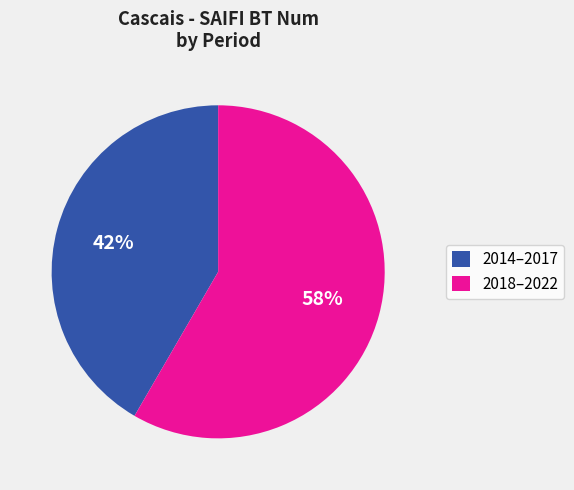

What is the ratio of the value at 2018–2022 to the value at 2014–2017?

1.4